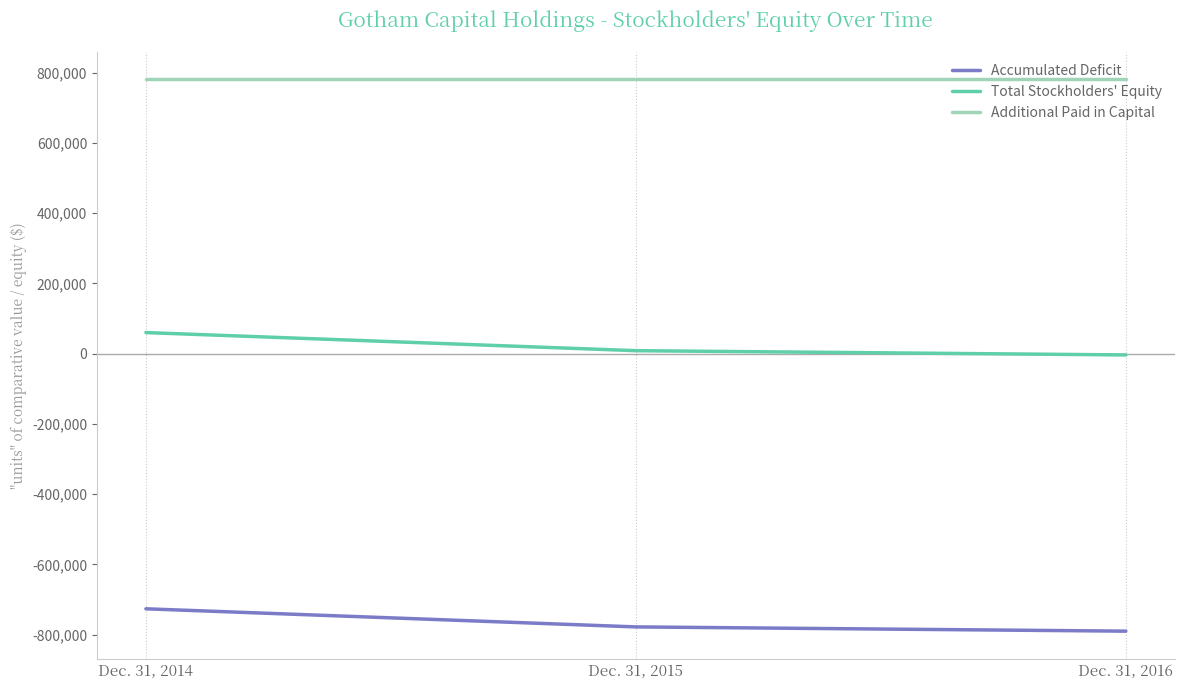

Reading left to right, list all the values displayed in this chart.

Accumulated Deficit: Dec. 31, 2014=-726428	Dec. 31, 2015=-778020	Dec. 31, 2016=-790113
Total Stockholders' Equity: Dec. 31, 2014=60213	Dec. 31, 2015=8621	Dec. 31, 2016=-3472
Additional Paid in Capital: Dec. 31, 2014=781375	Dec. 31, 2015=781375	Dec. 31, 2016=781375